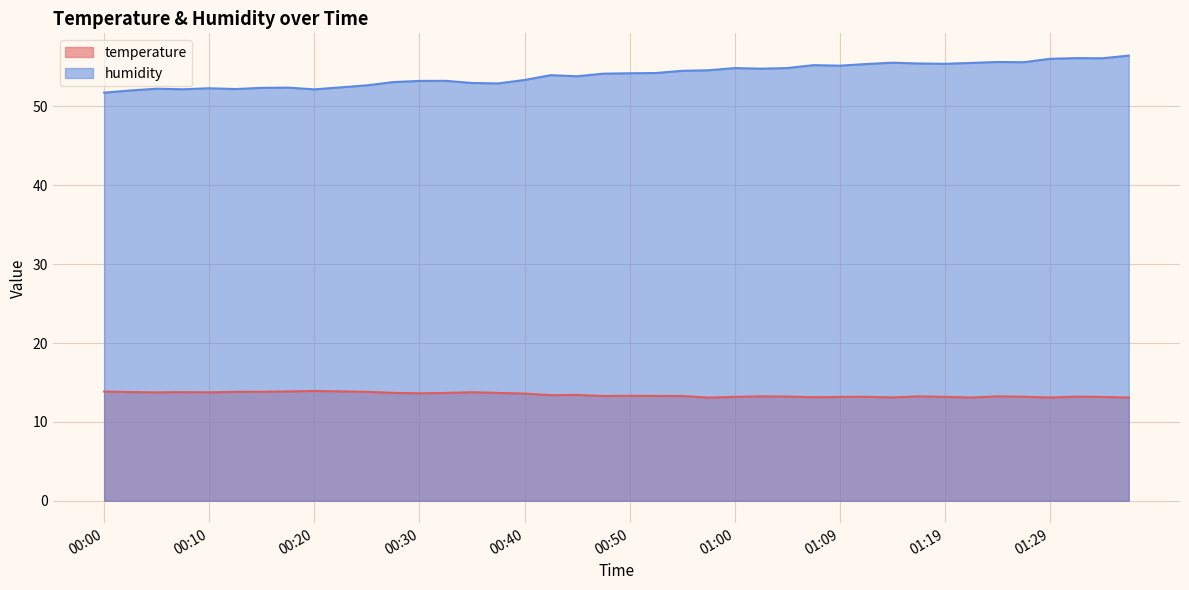

What is the sum of all temperature values?

537.7